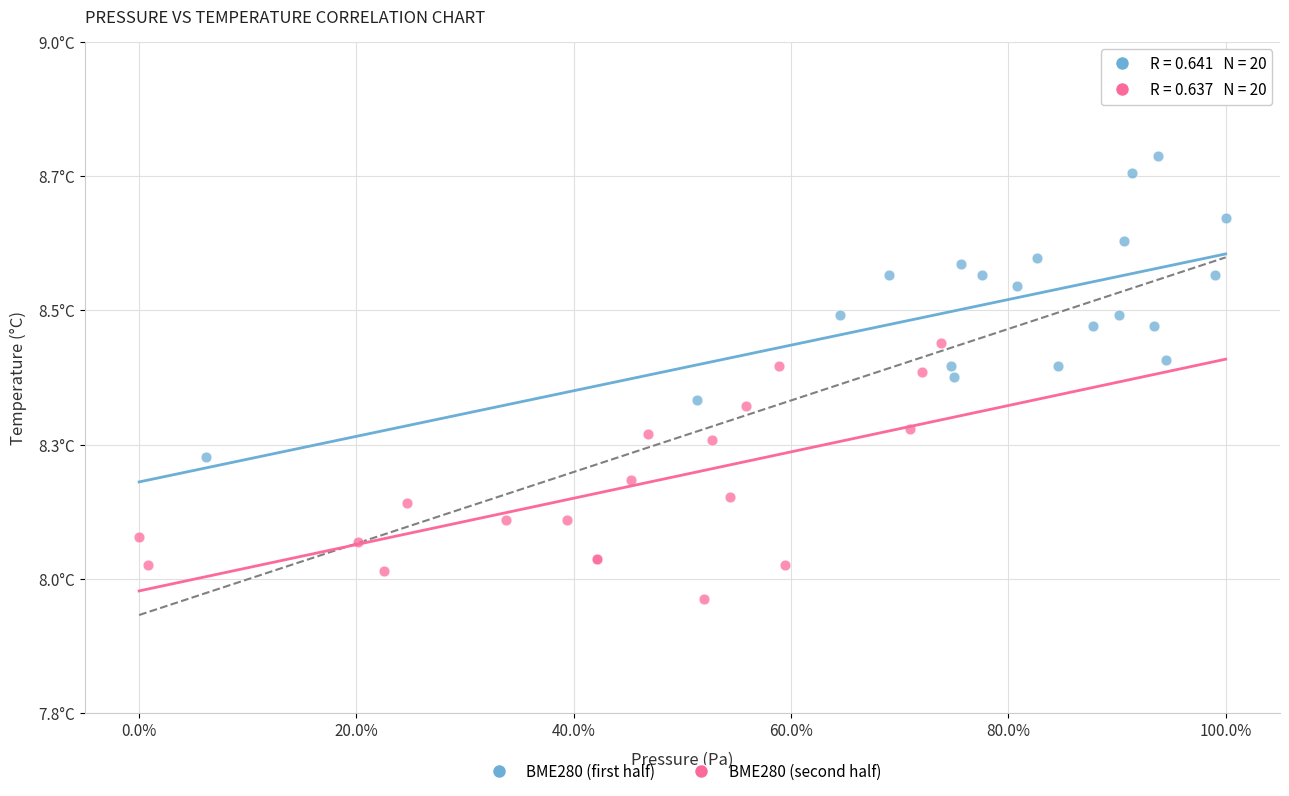

Which series has the widest spread of Y values?

BME280 (first half)